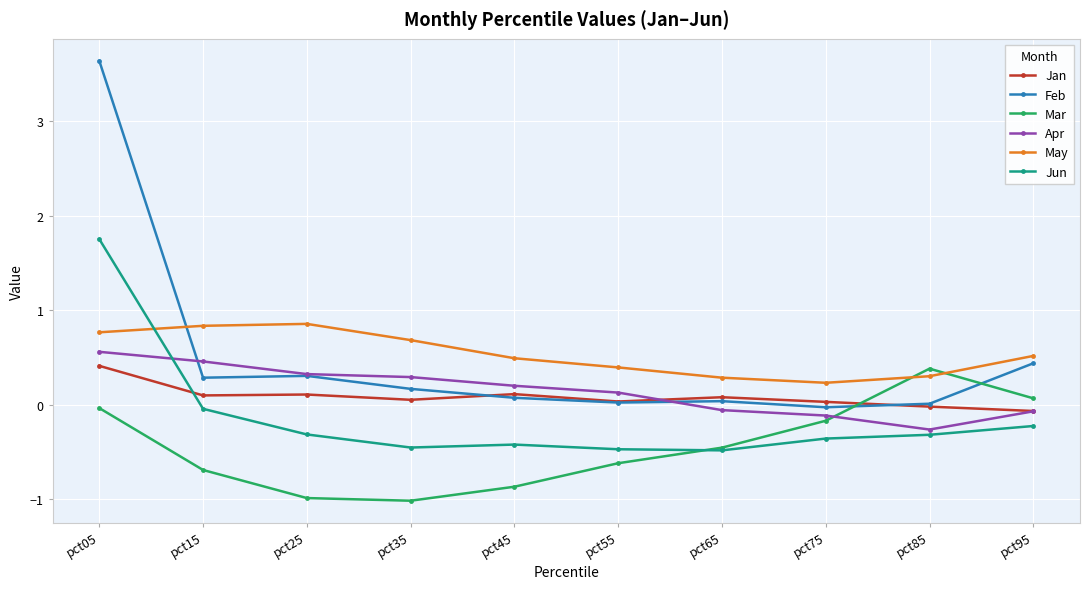

What is the sum of the Jan values at pct85 and pct25?

0.1